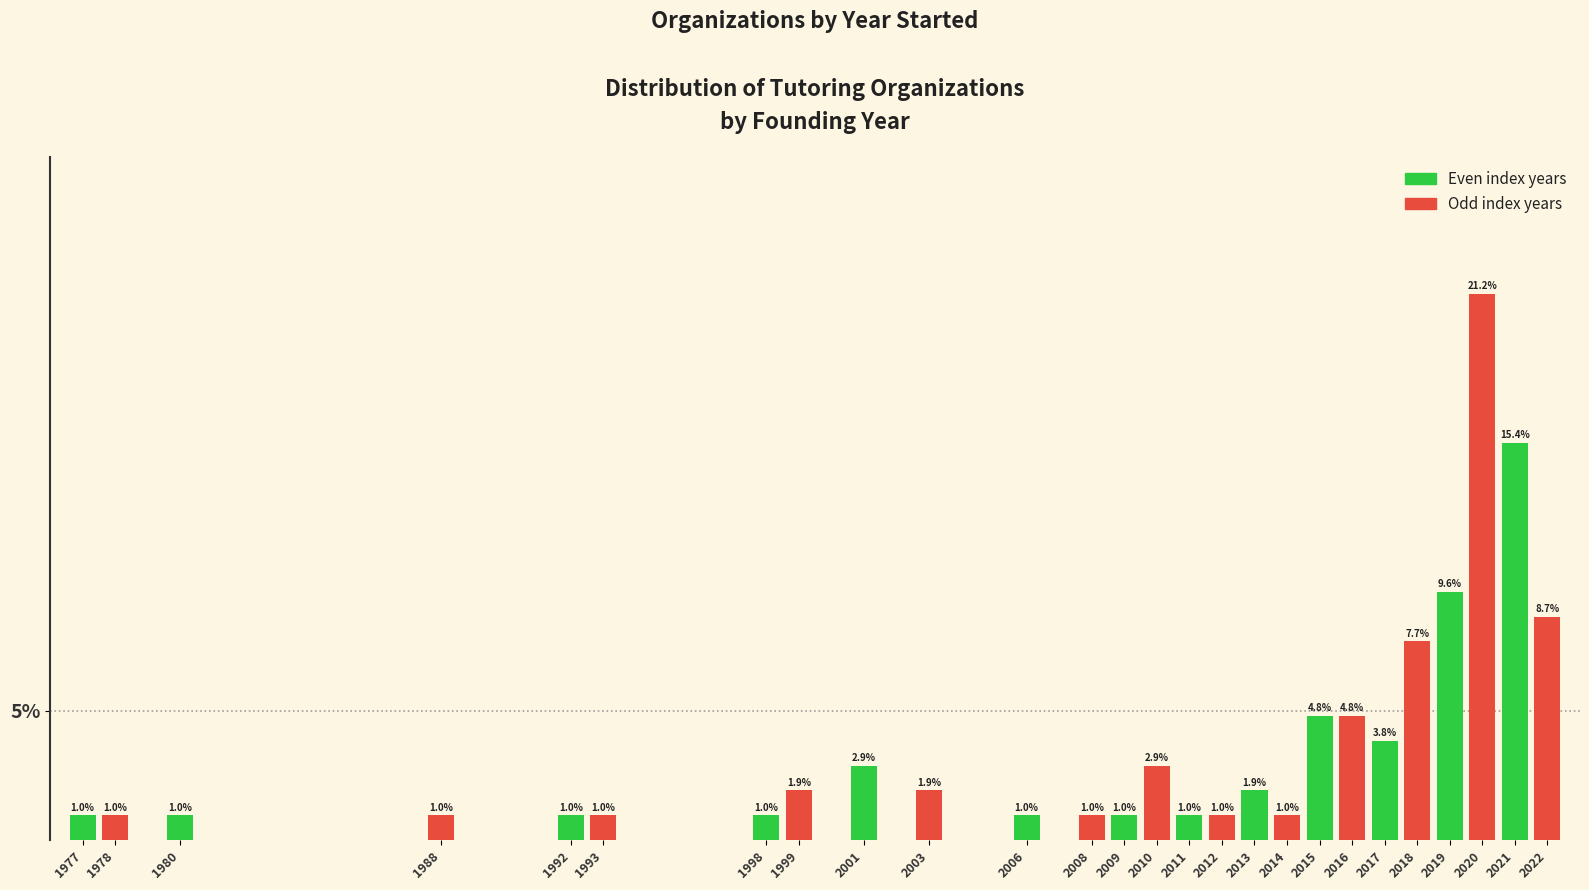

Reading right to left, list all the values displayed in this chart.

2022=8.7	2021=15.4	2020=21.2	2019=9.6	2018=7.7	2017=3.8	2016=4.8	2015=4.8	2014=1.0	2013=1.9	2012=1.0	2011=1.0	2010=2.9	2009=1.0	2008=1.0	2006=1.0	2003=1.9	2001=2.9	1999=1.9	1998=1.0	1993=1.0	1992=1.0	1988=1.0	1980=1.0	1978=1.0	1977=1.0